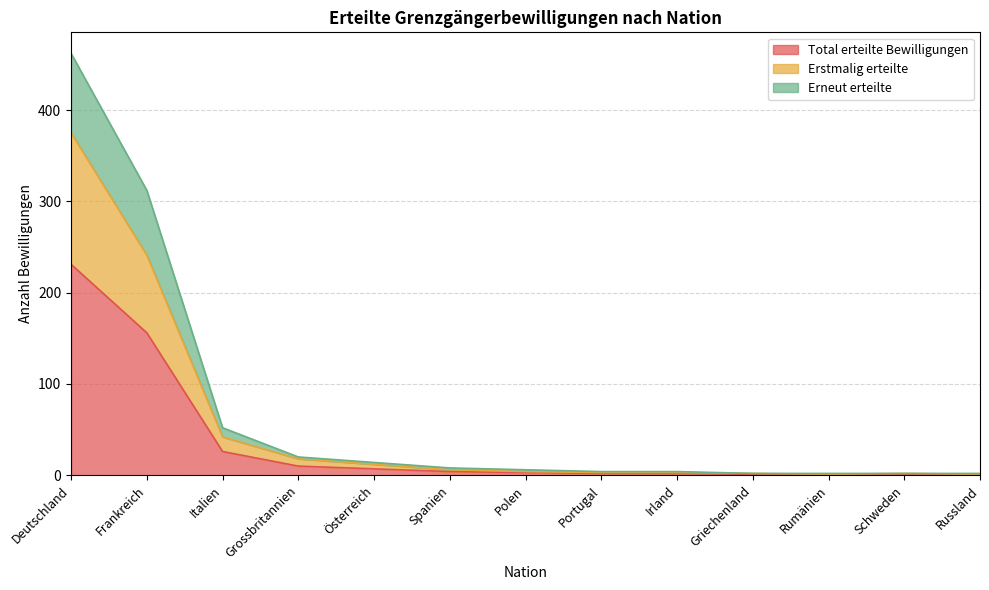

What is the difference between the maximum and second lowest values in the Total erteilte Bewilligungen series?

230